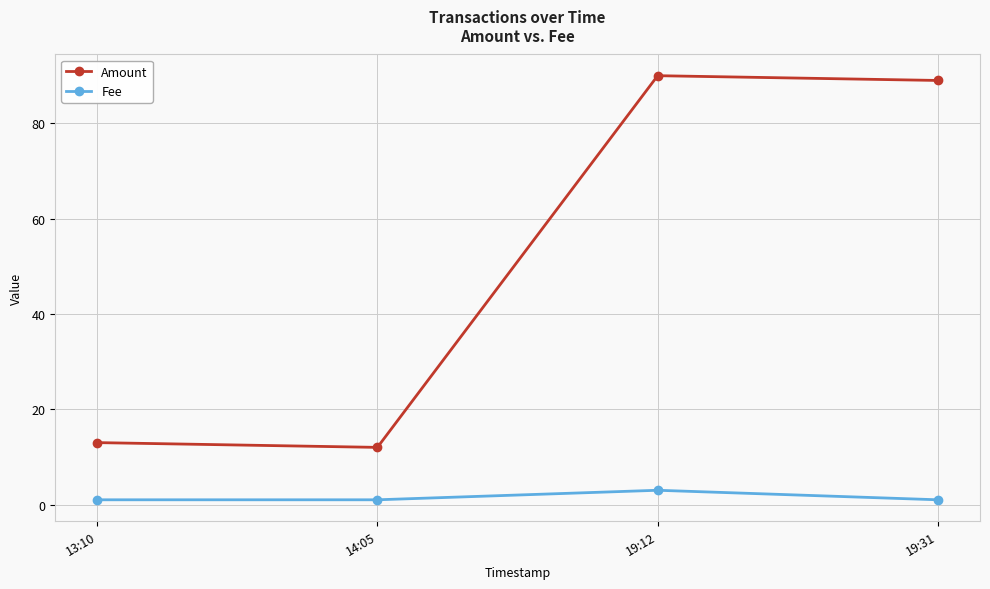

At which label is Amount closest to 51?

13:10